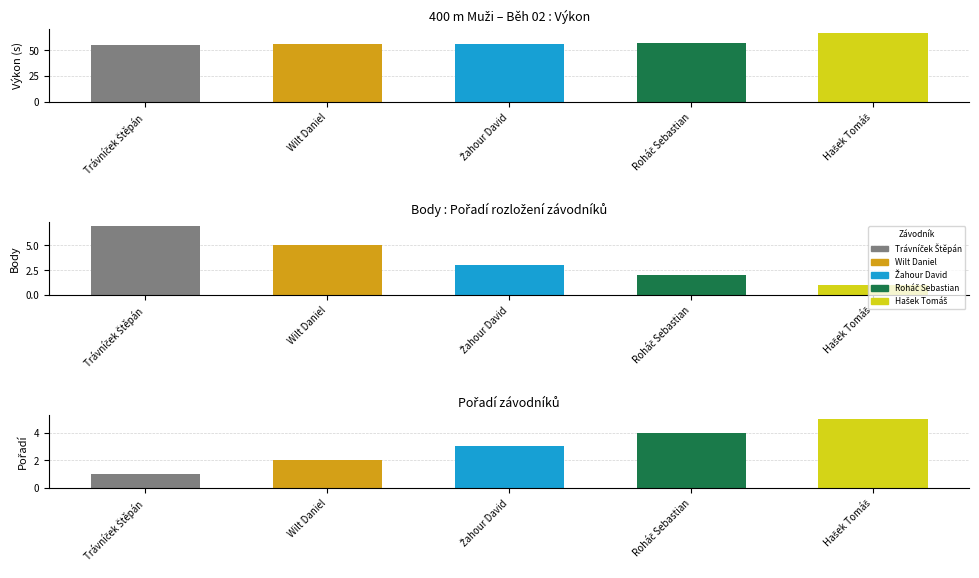

Is it true that Body equals 1.0 at Hašek Tomáš?

True